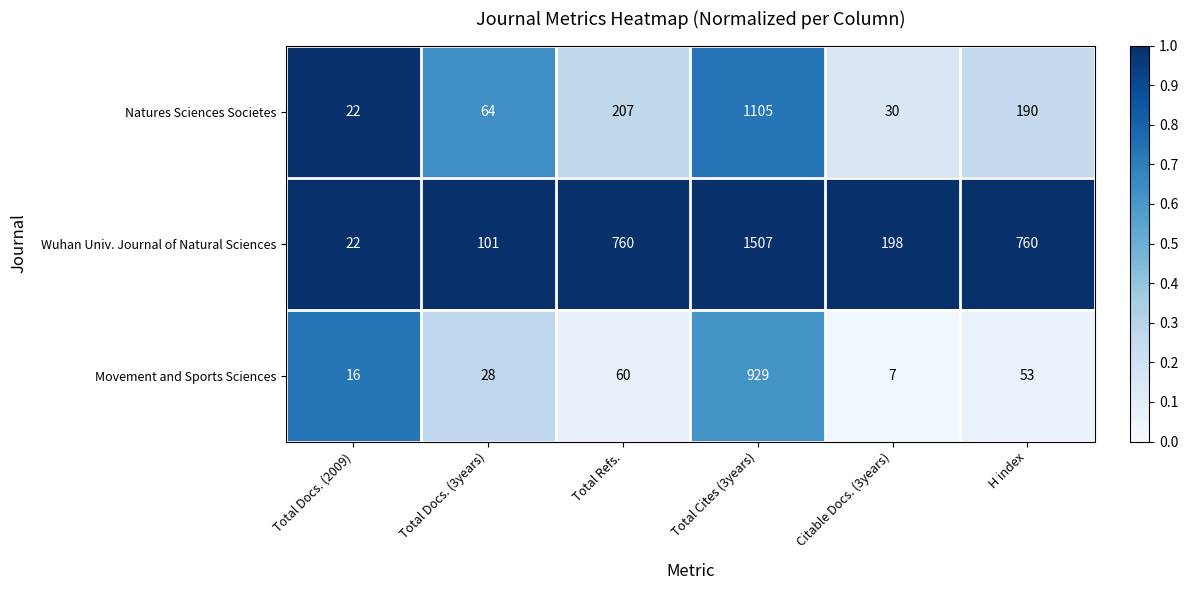

List the labels in order of Movement and Sports Sciences value, largest first.

Total Cites (3years), Total Refs., H index, Total Docs. (3years), Total Docs. (2009), Citable Docs. (3years)